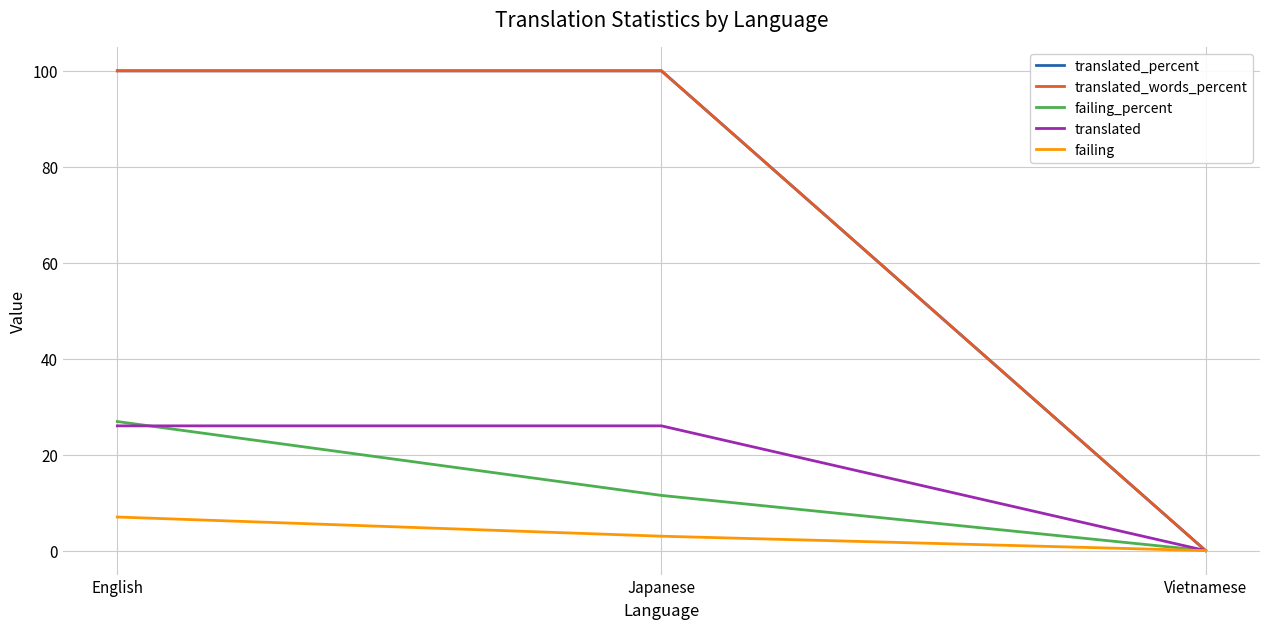

Is this an area chart (filled region under the line)?

No